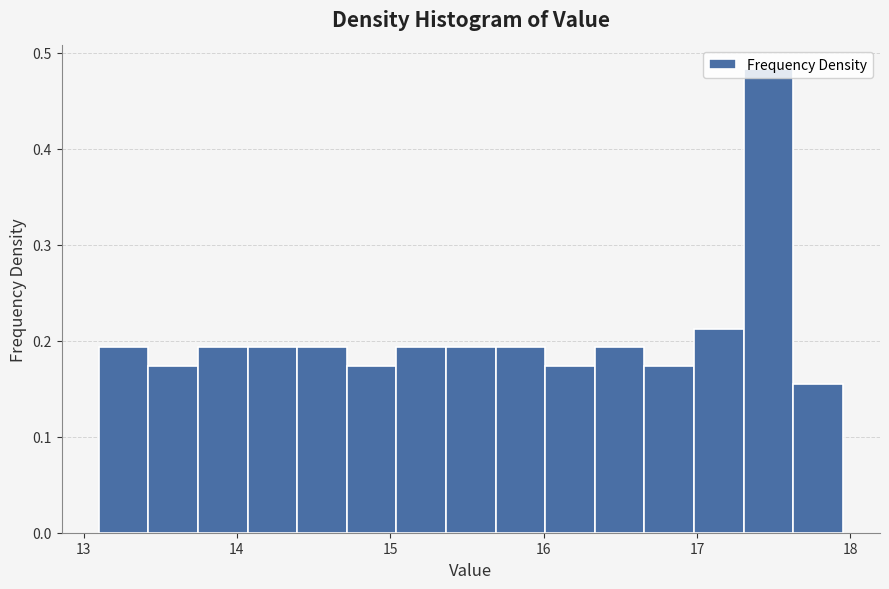

Read against the x-axis, roughly where is the centre of the tallest bar?

17.5